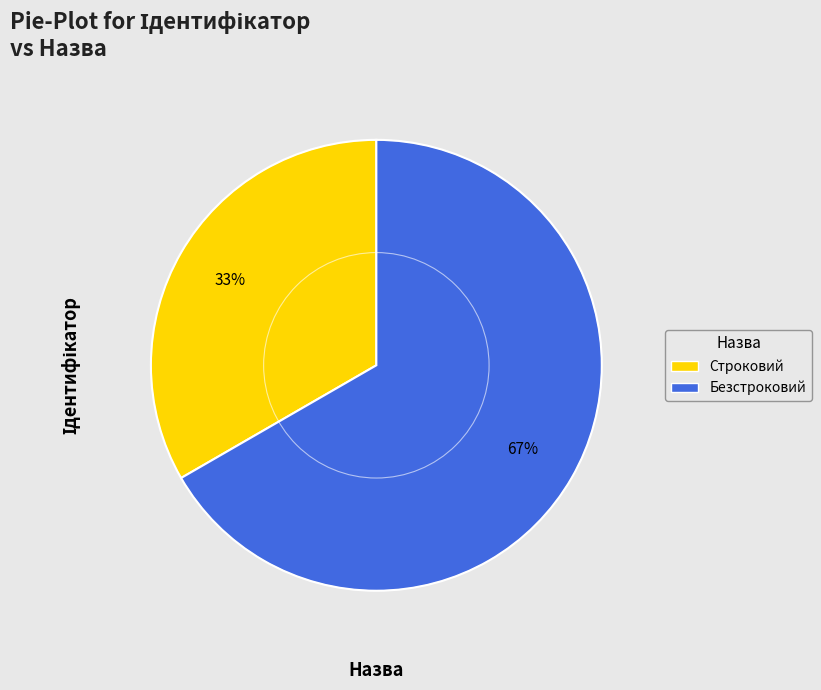

Does Строковий represent more than half of the total?

No